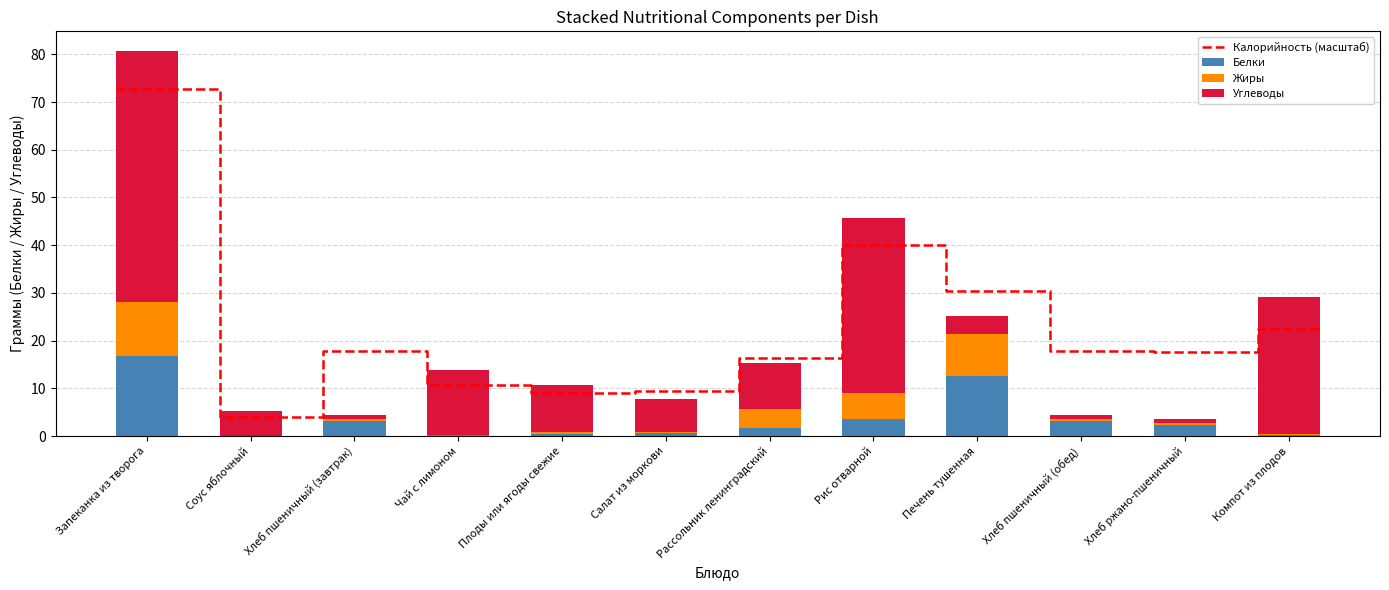

True or false: Углеводы has a value of 18.5 at Компот из плодов.

False